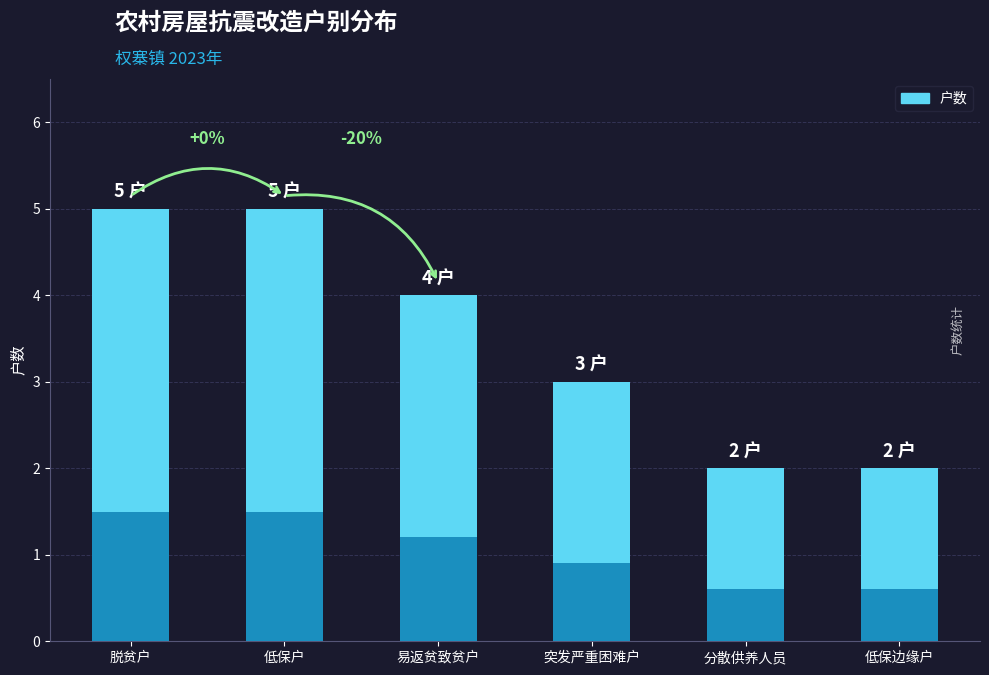

Approximately how many times larger is the value at 突发严重困难户 compared to 分散供养人员?

1.5